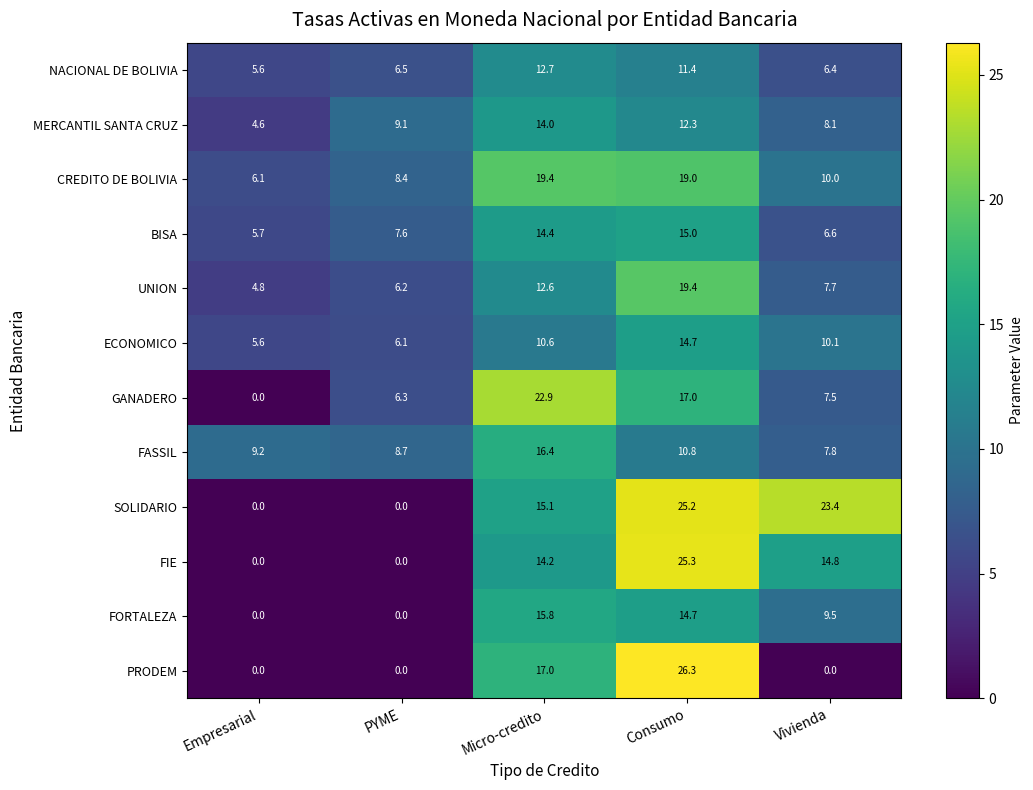

What is the difference between the highest and lowest values at Empresarial?

9.2